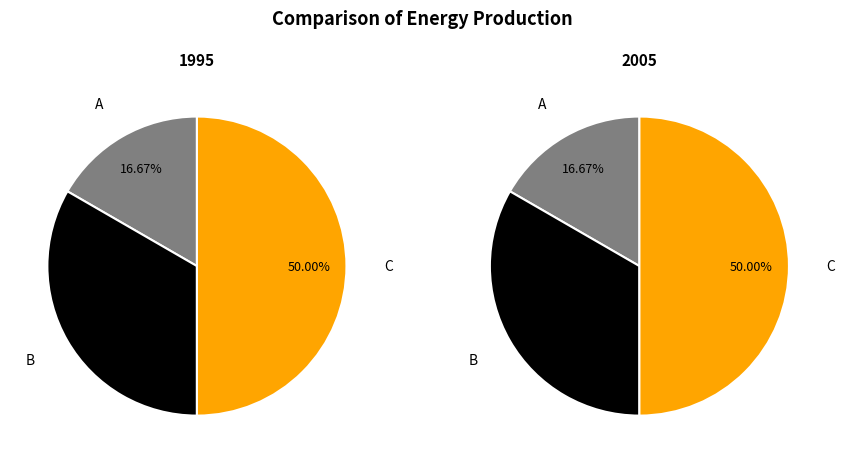

The B slice represents 33% of the pie. True or false?

True